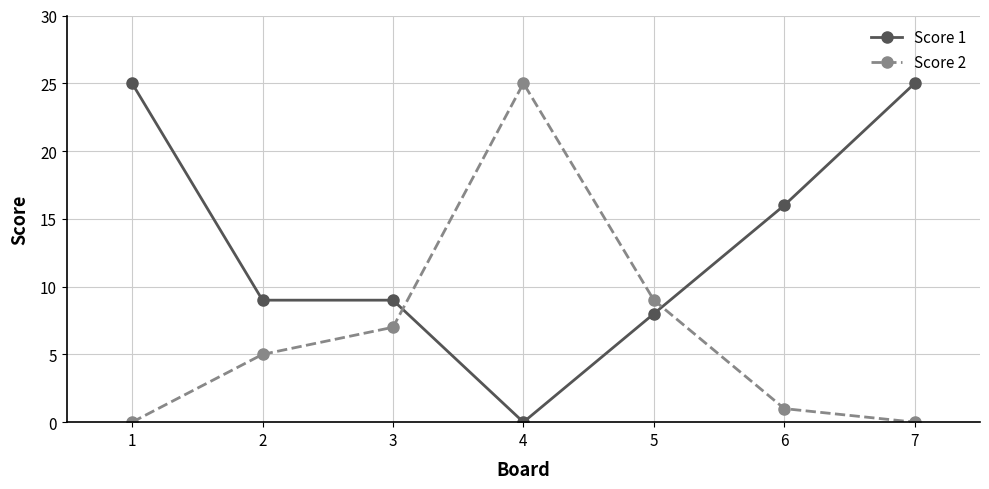

Count the number of categories in the chart.

7